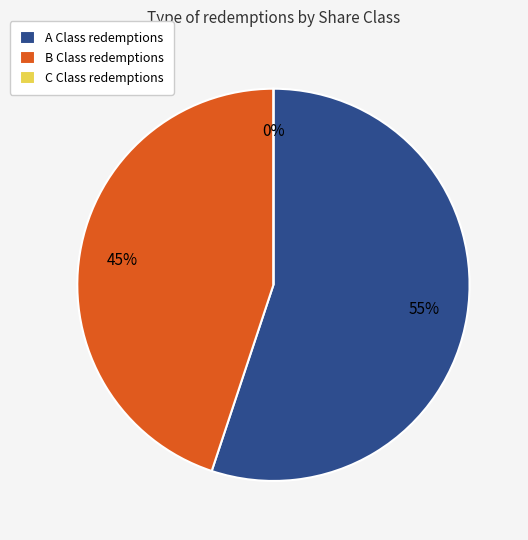

How many slices are in this pie chart?

3